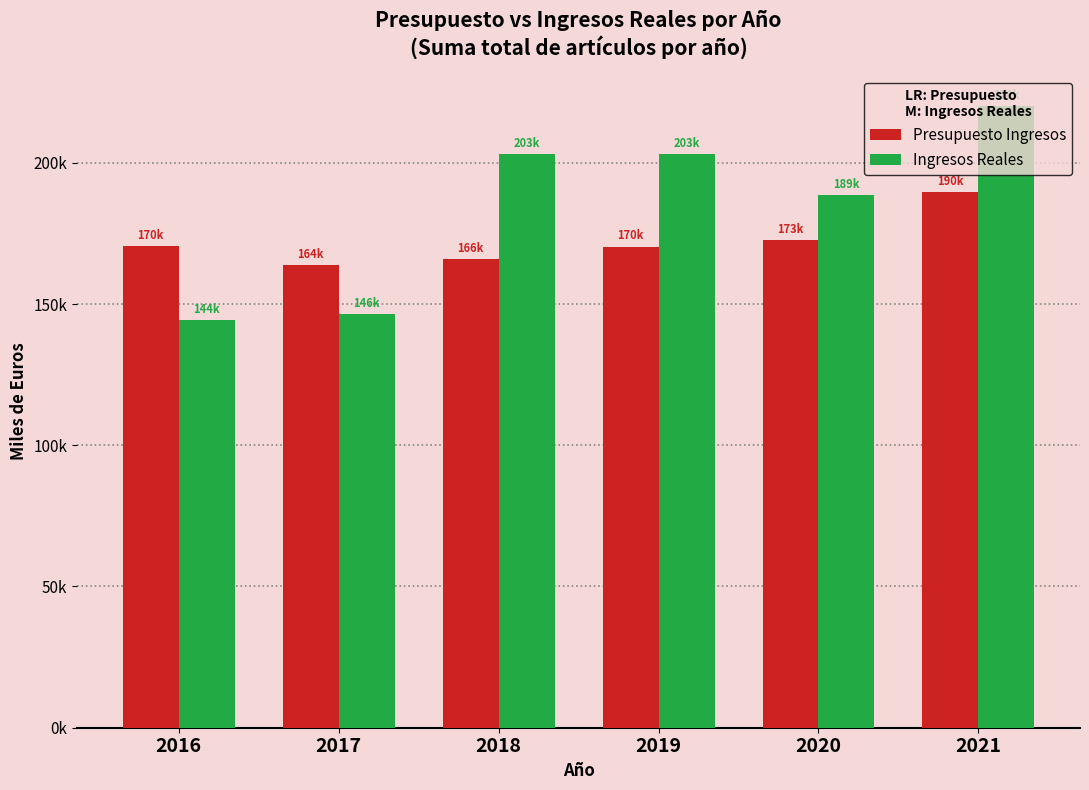

What is the difference between the maximum and minimum values in the Presupuesto Ingresos series?

26015.7